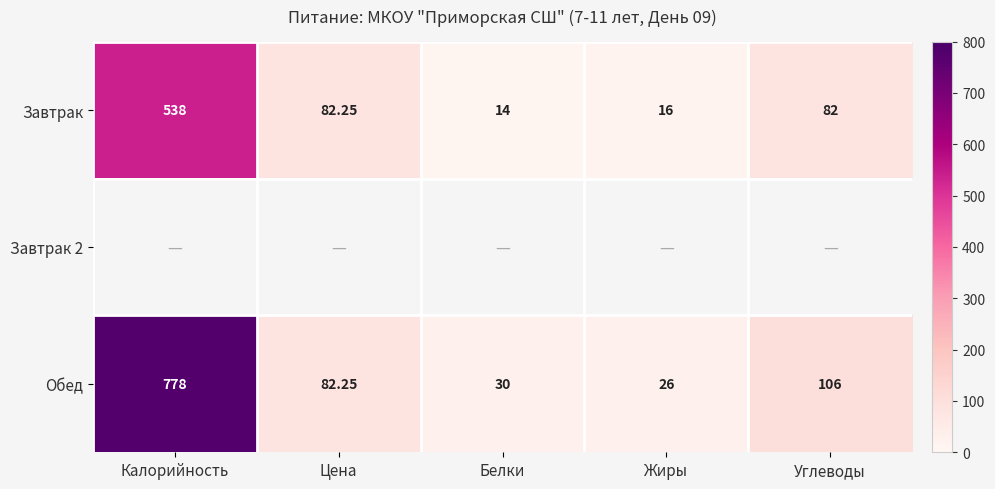

What value does the Обед series have at Углеводы?

106.0